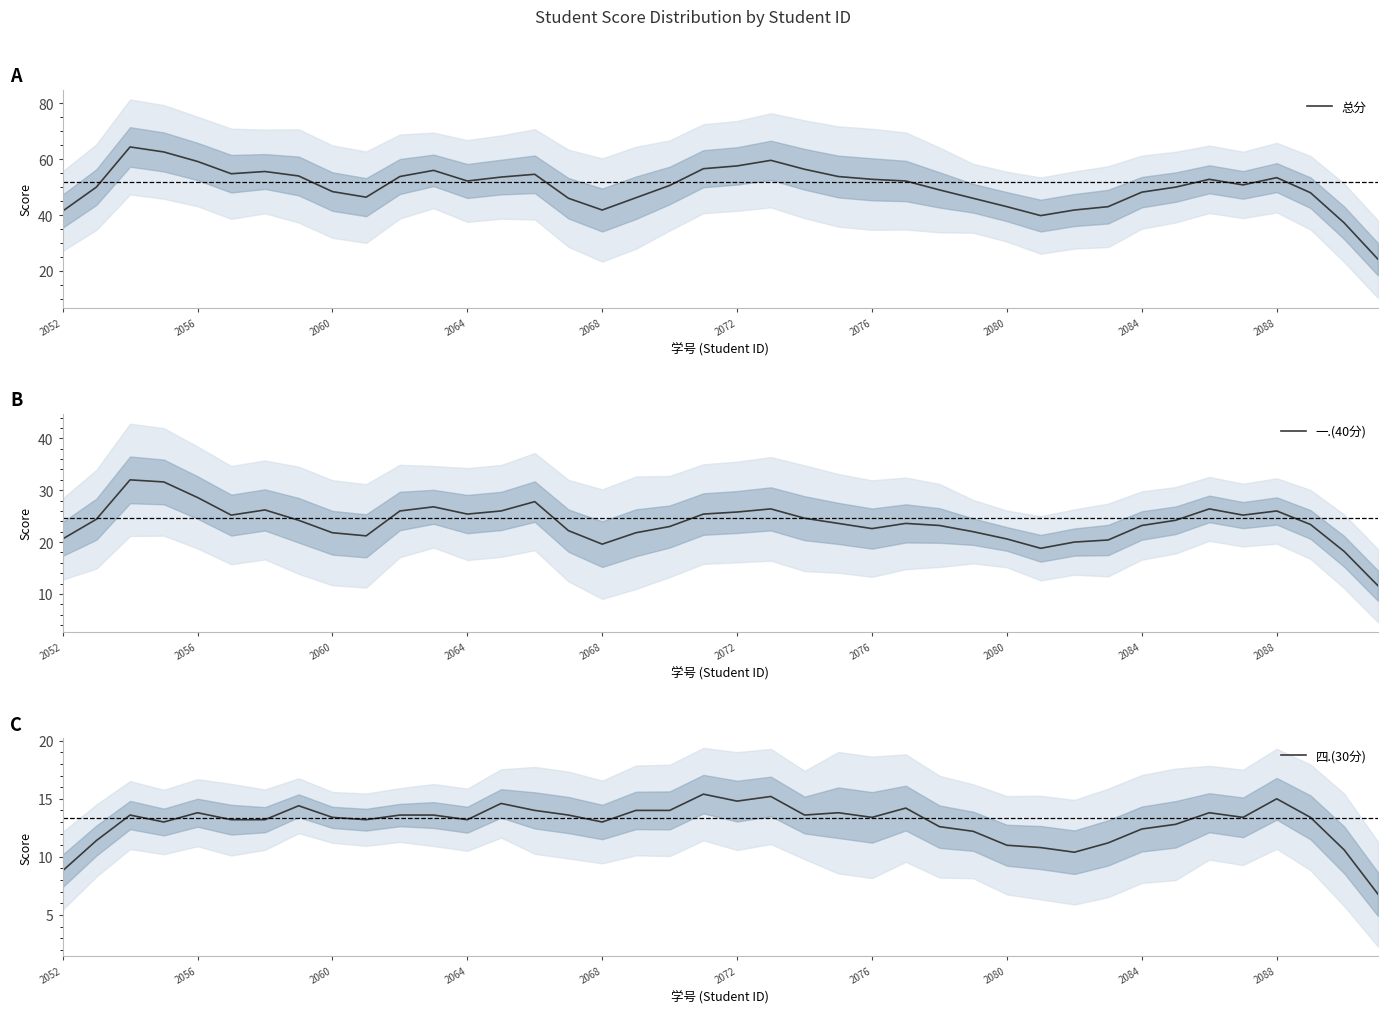

The 一.(40分) series shows 25.4 at 2064. True or false?

True